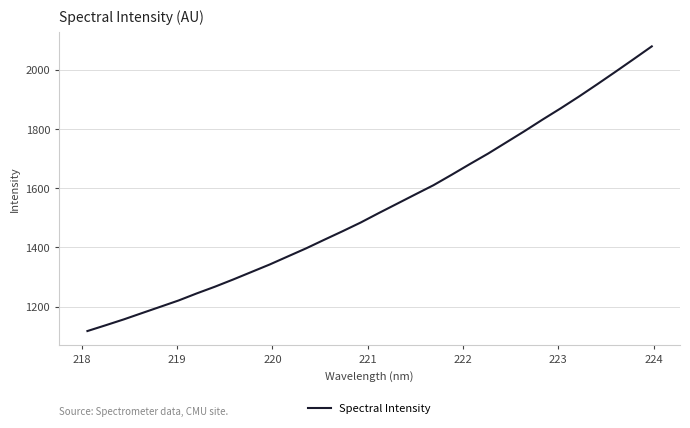

Reading left to right, list all the values displayed in this chart.

1117.3	1136.8	1156.7	1178.0	1199.2	1220.4	1244.4	1267.1	1291.3	1316.6	1341.9	1369.2	1396.4	1425.5	1454.1	1483.7	1515.8	1547.2	1578.6	1609.7	1645.0	1681.1	1716.4	1754.3	1792.2	1831.5	1869.6	1909.3	1950.5	1992.6	2035.3	2078.5